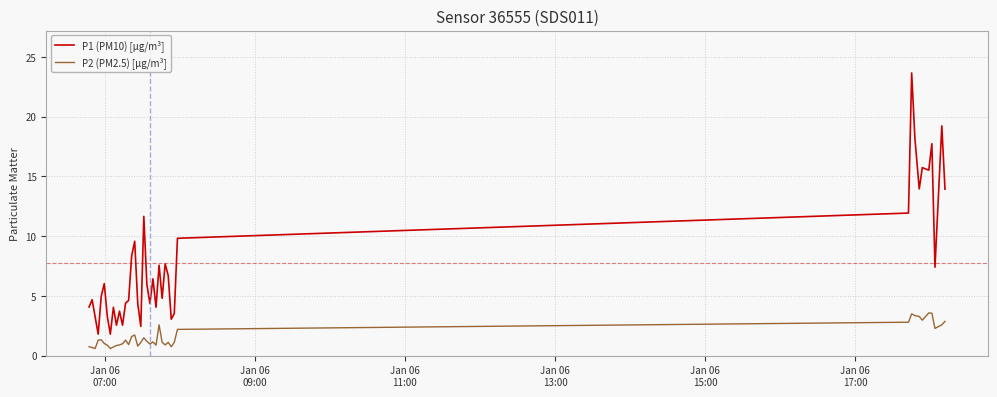

What is the lowest value of the P1 (PM10) [µg/m³] series?

1.8